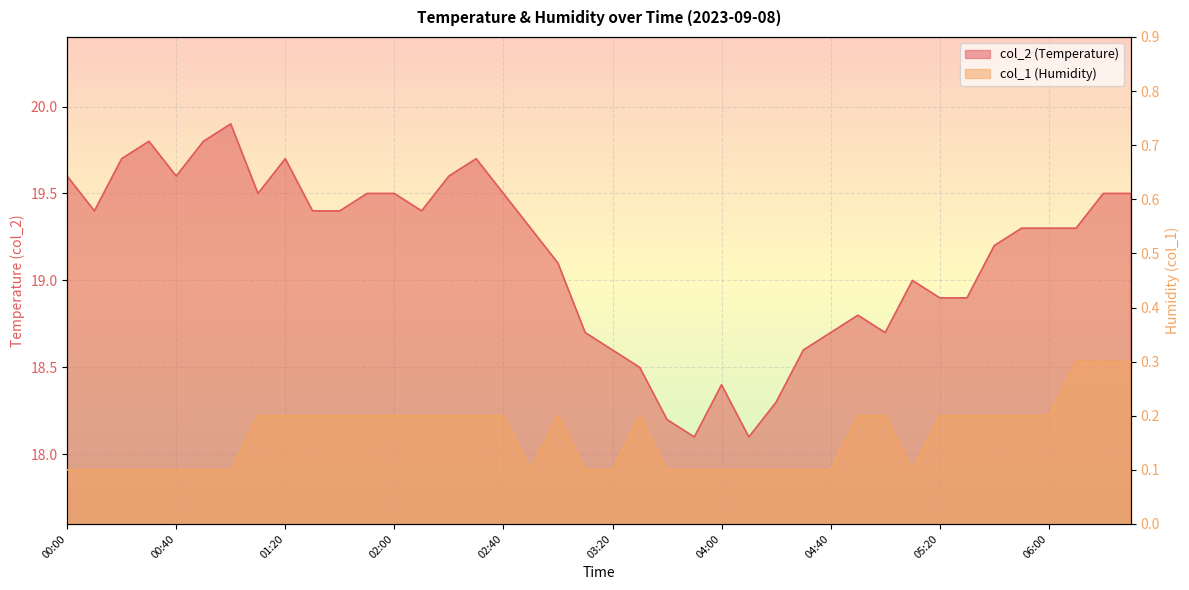

The col_2 series shows 5.1 at 00:20. True or false?

False